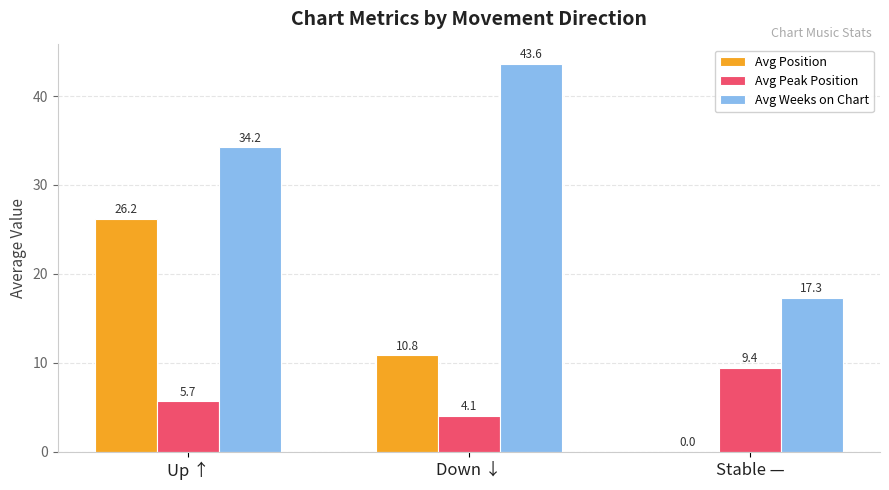

Reading right to left, transcribe all the data shown in this chart.

Avg Position: Stable —=0.0	Down ↓=10.8	Up ↑=26.2
Avg Peak Position: Stable —=9.4	Down ↓=4.1	Up ↑=5.7
Avg Weeks on Chart: Stable —=17.3	Down ↓=43.6	Up ↑=34.2